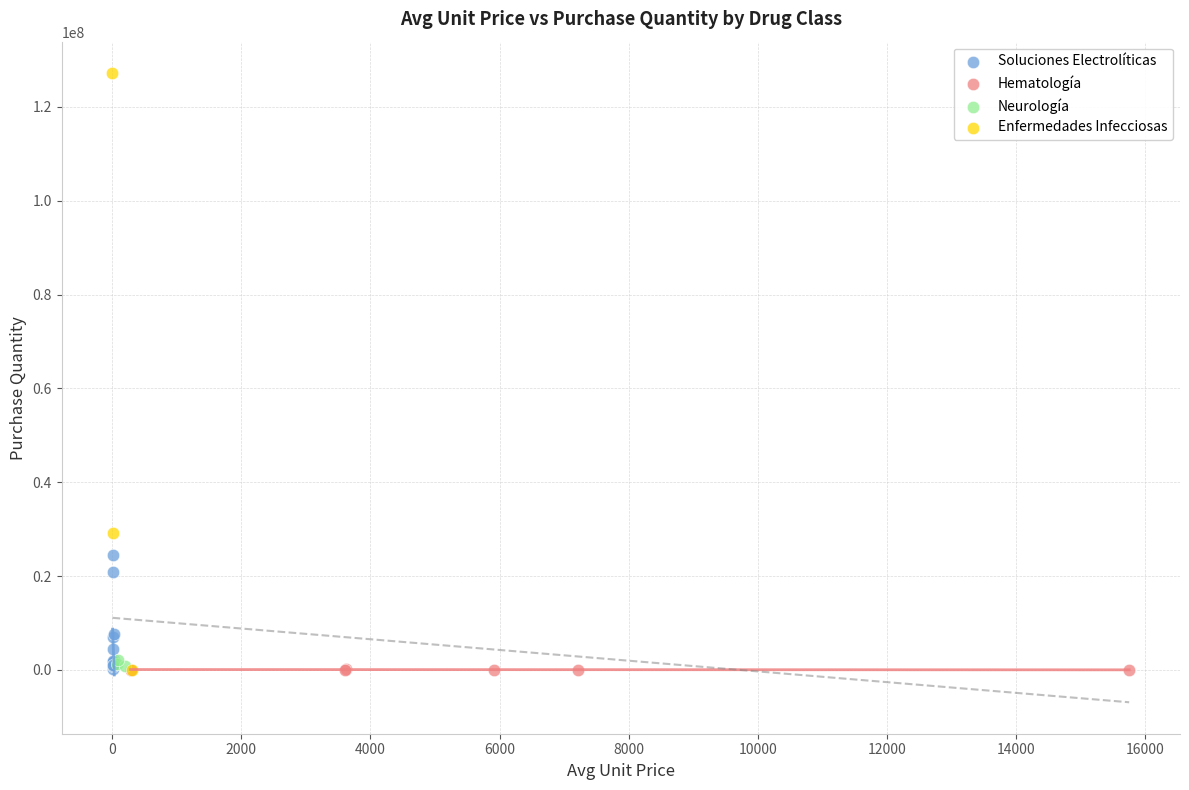

Which series has the widest spread of Y values?

Enfermedades Infecciosas